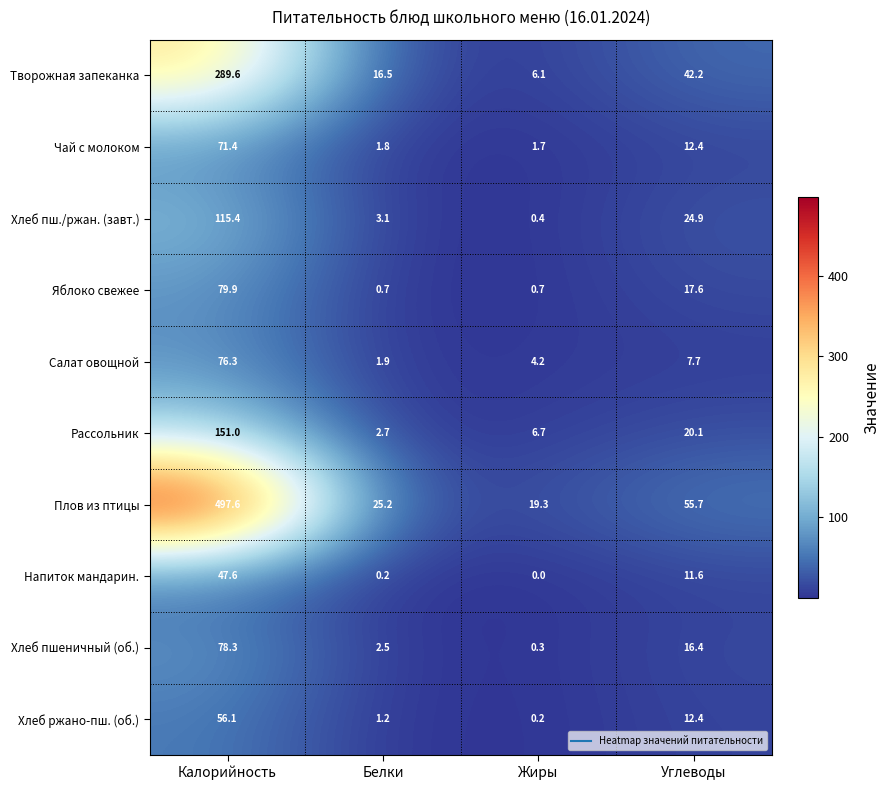

What is the difference between the maximum and minimum values in the Салат овощной series?

74.4